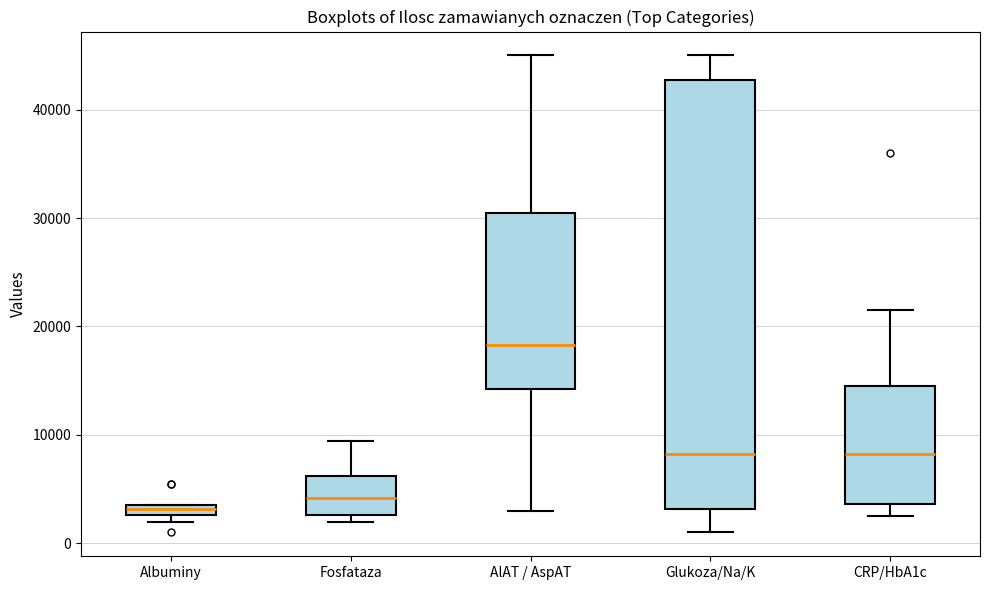

Where does the upper whisker of the box for AlAT / AspAT end on the y-axis? The values are not printed on the chart, so give them approximately, as read against the axis.

45000